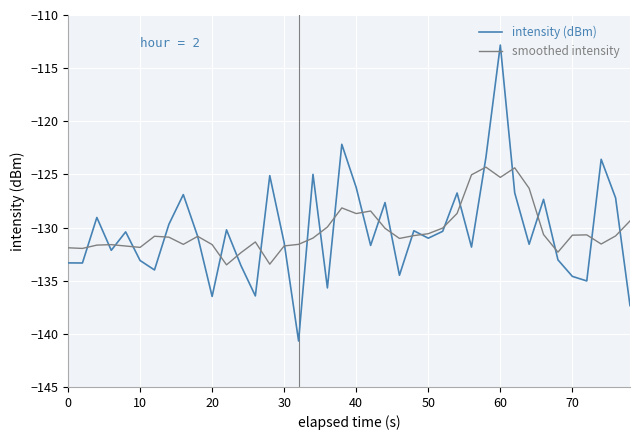

What is the minimum value shown in the chart?

-140.7